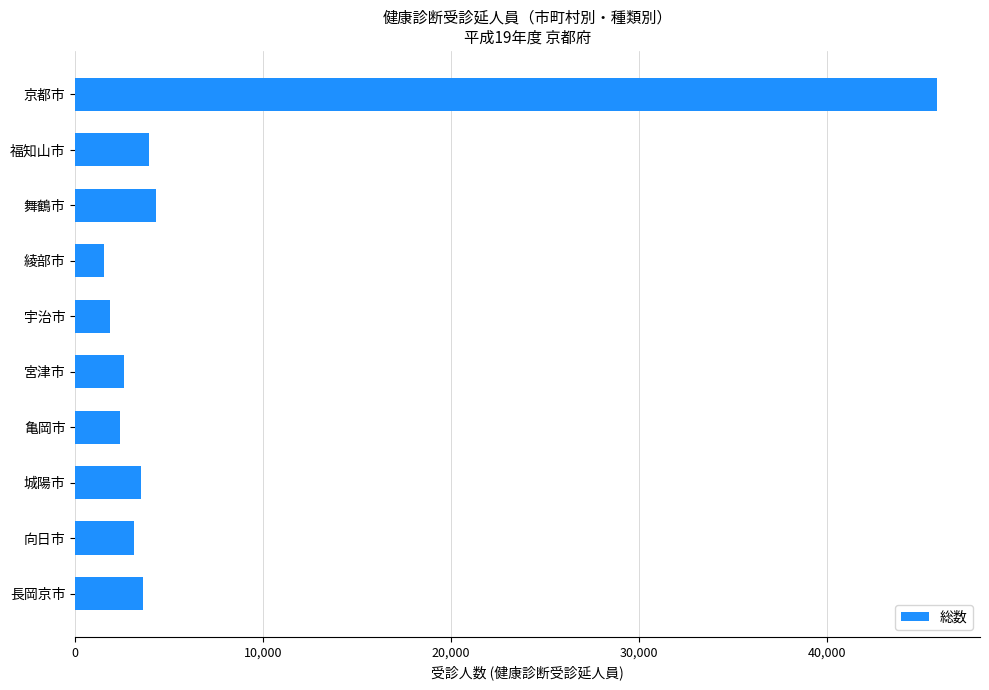

What is the change in value from 亀岡市 to 長岡京市?

+1222